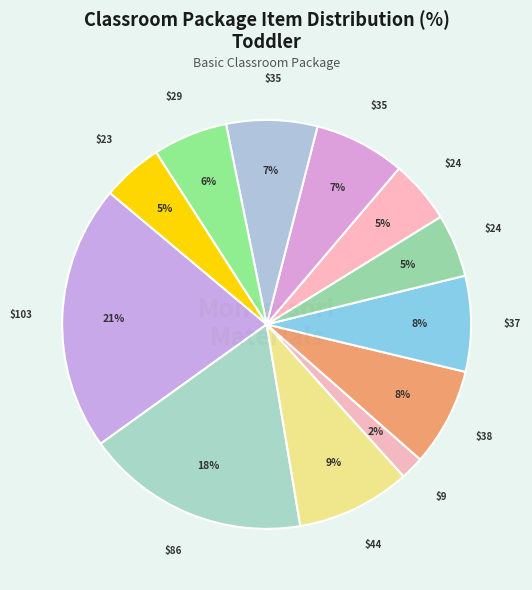

Count the number of slices in the pie.

12